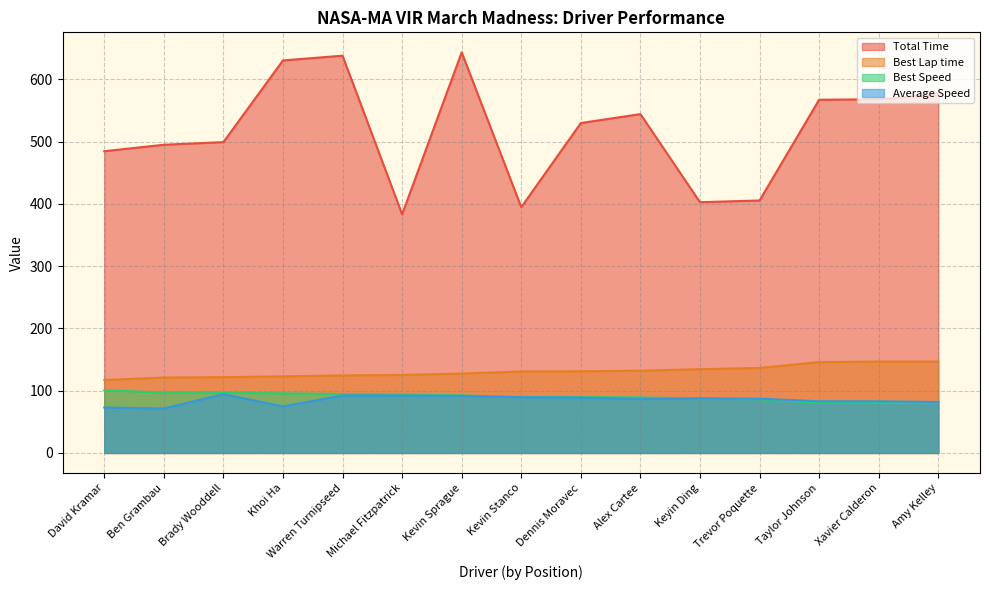

True or false: Best Lap time has more than 1 interior local peaks.

False